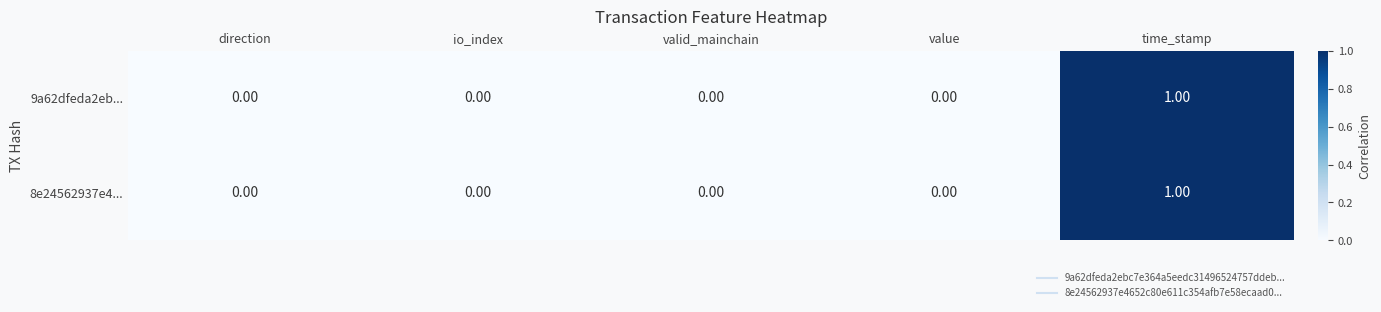

At which category is the sum across all series the highest?

time_stamp